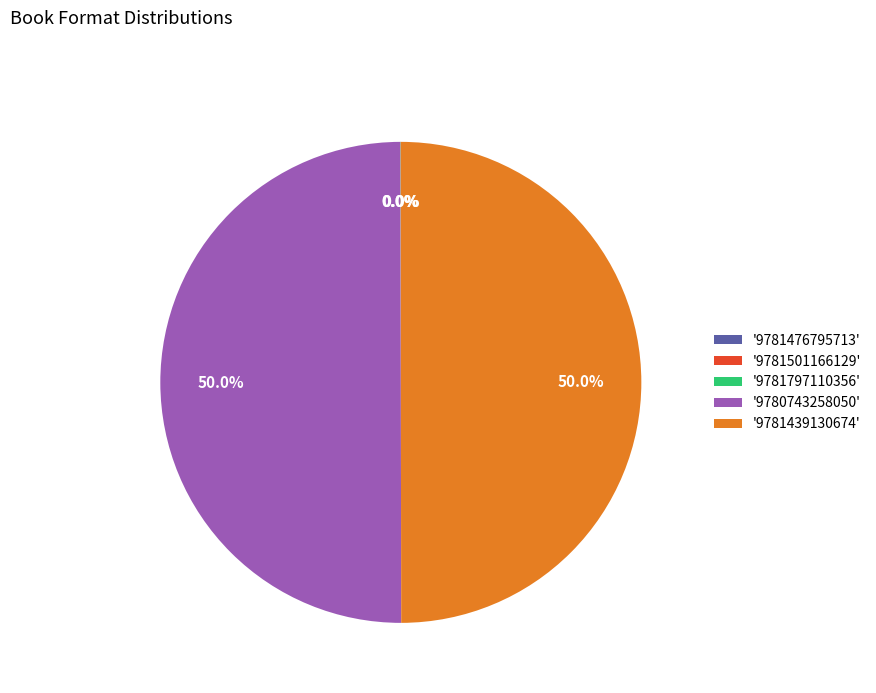

Rank the categories by value from highest to lowest.

9780743258050, 9781439130674, 9781476795713, 9781501166129, 9781797110356